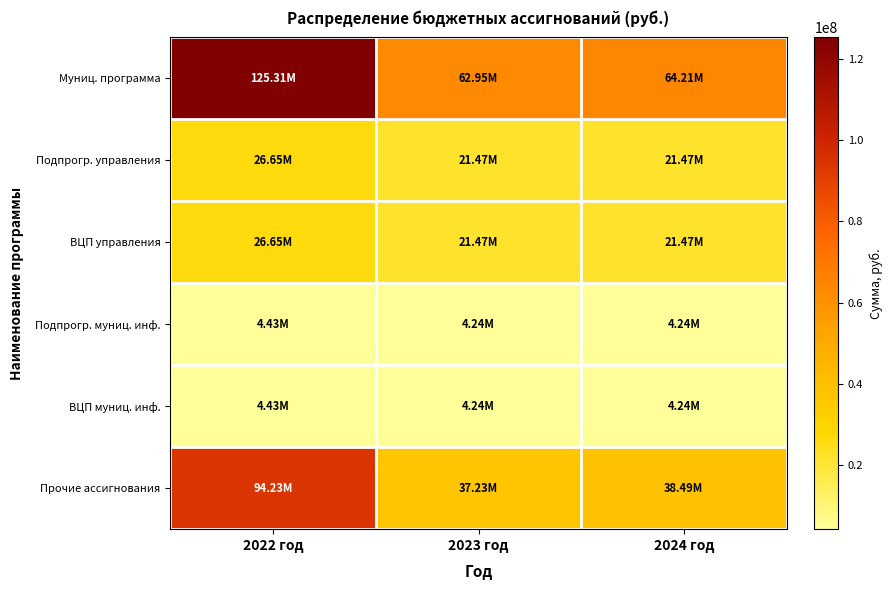

List the series in order of their peak value, lowest first.

Подпрогр. муниц. инф., ВЦП муниц. инф., Подпрогр. управления, ВЦП управления, Прочие ассигнования, Муниц. программа